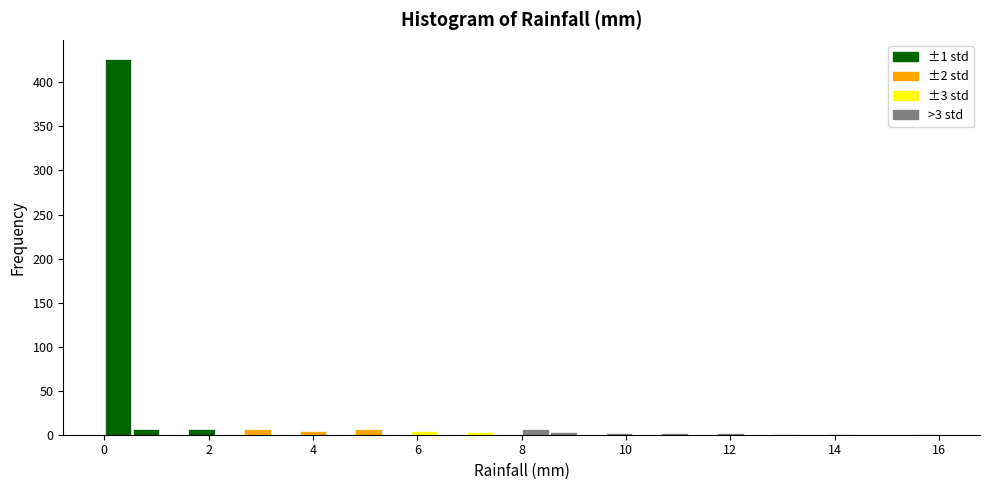

Around what value on the x-axis is the tallest bar? Give the approximate position of its centre, as read against the axis.

0.2